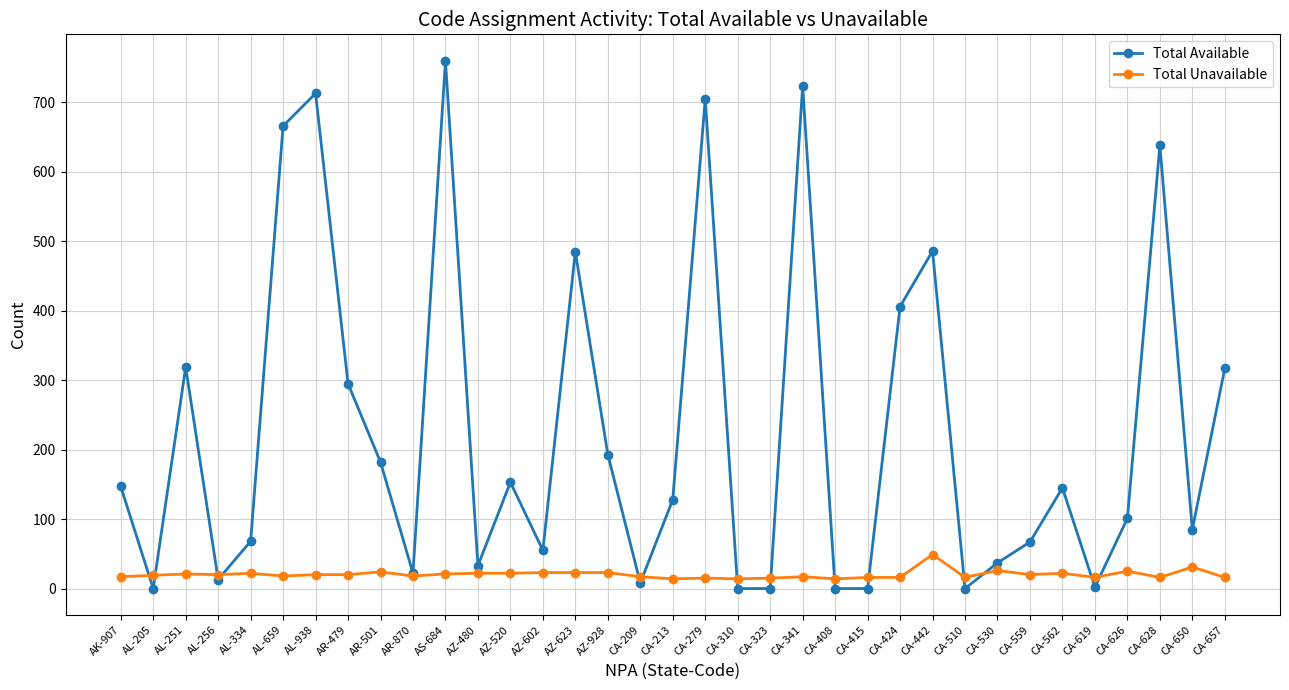

What is the total value across all series at CA-310?

14